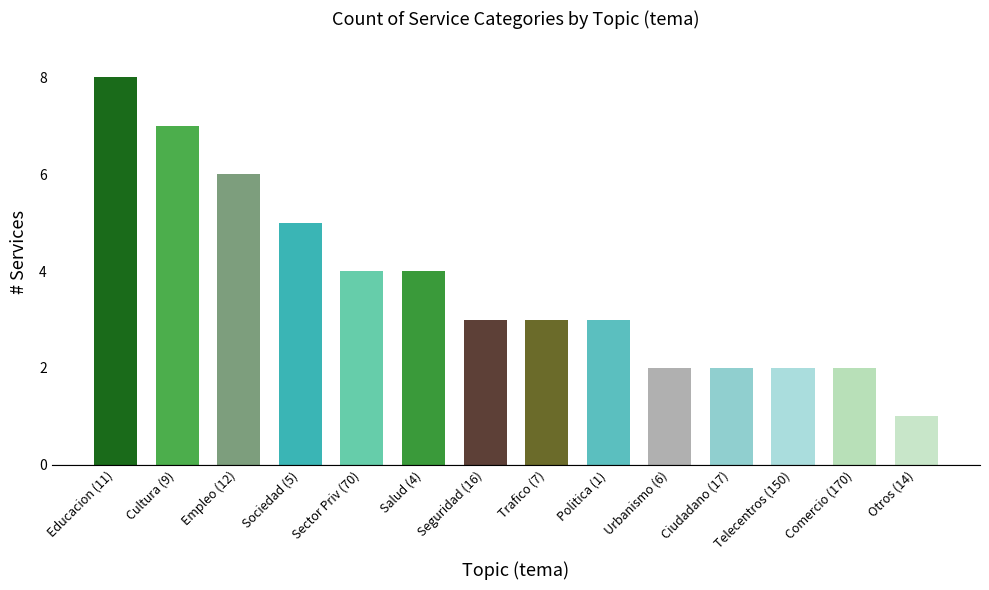

At which label is the value closest to 4?

Sector Priv (70)